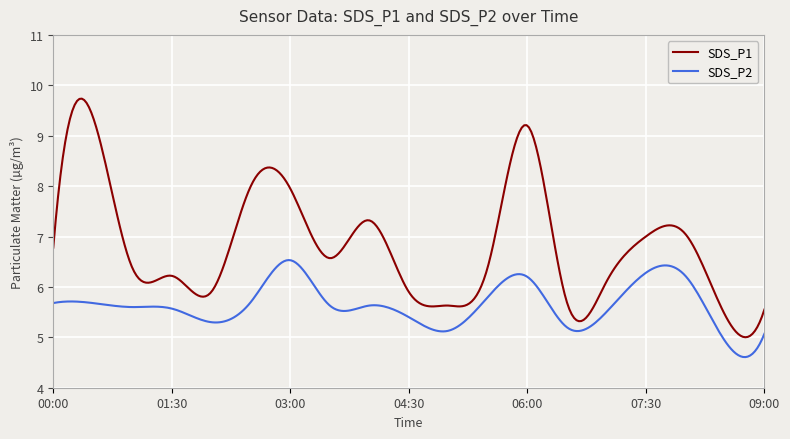

Rank the series by their maximum value, from lowest to highest.

SDS_P2, SDS_P1